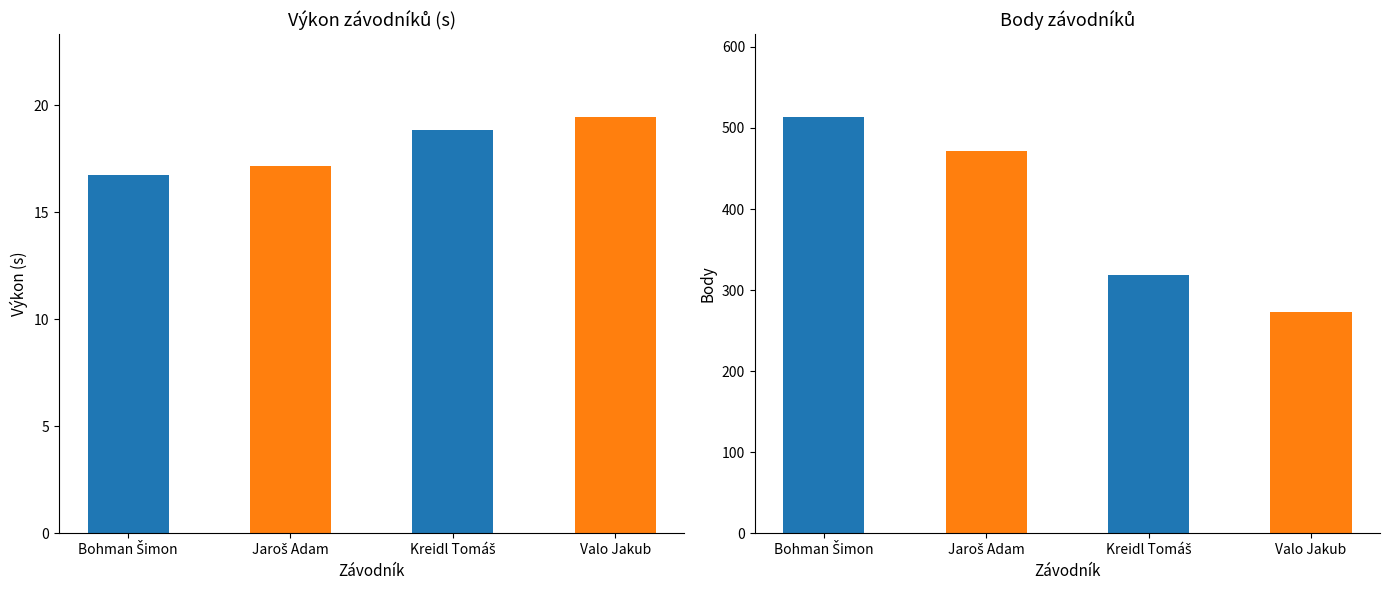

Reading left to right, extract all data points from this chart.

Výkon: 16.7	17.1	18.9	19.4
Body: 513.0	472.0	319.0	273.0